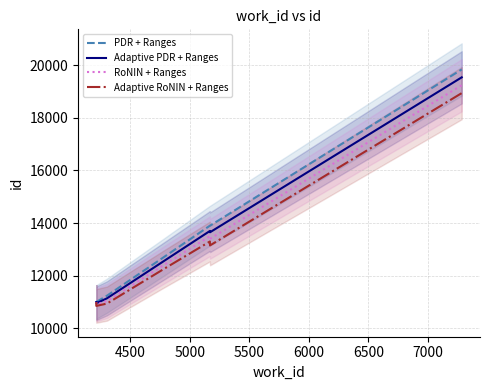

Reading left to right, what are all the values shown in this chart?

PDR + Ranges: 10996	10999	11239	12696	13898	13899	19839
Adaptive PDR + Ranges: 10996	10949	11139	12546	13698	13649	19539
RoNIN + Ranges: 10996	10899	11039	12396	13498	13399	19239
Adaptive RoNIN + Ranges: 10996	10849	10939	12246	13298	13149	18939